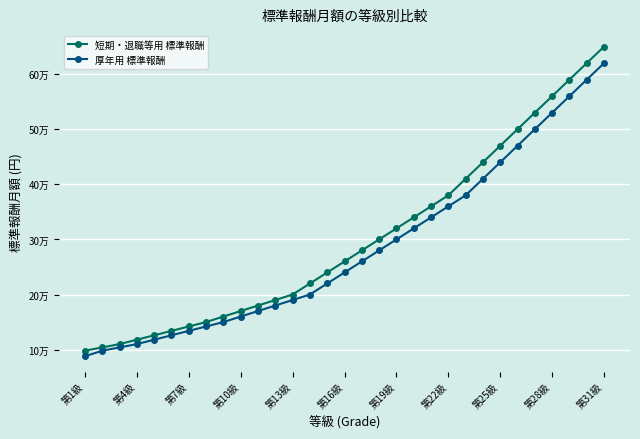

True or false: 短期・退職等用 標準報酬 and 厚年用 標準報酬 intersect in this chart.

False